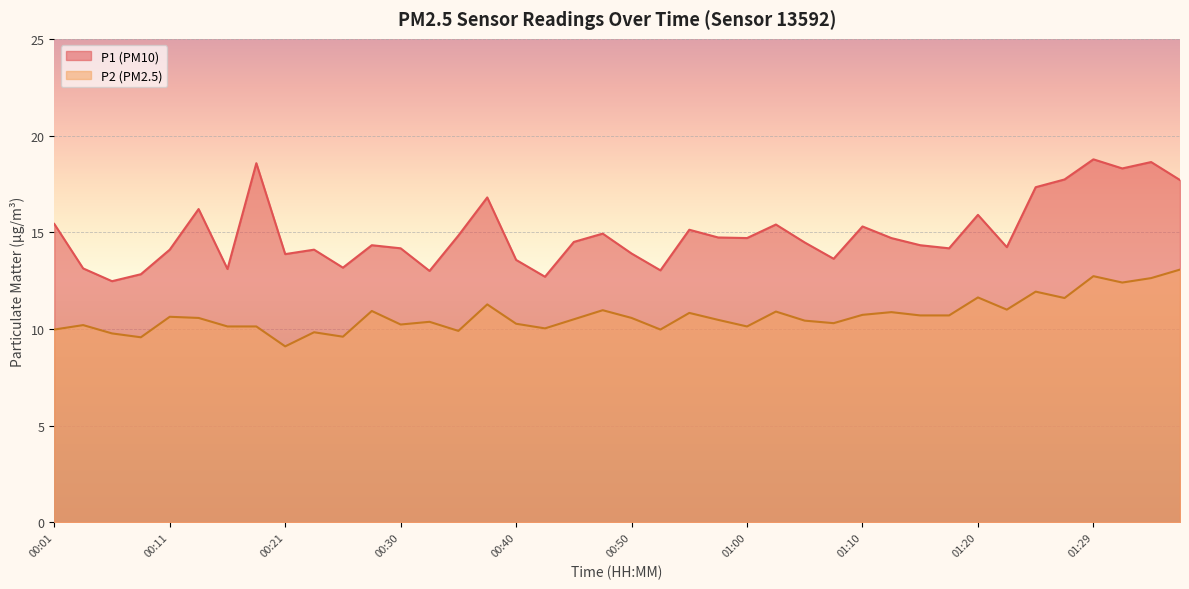

List the series in order of their peak value, lowest first.

P2 (PM2.5), P1 (PM10)